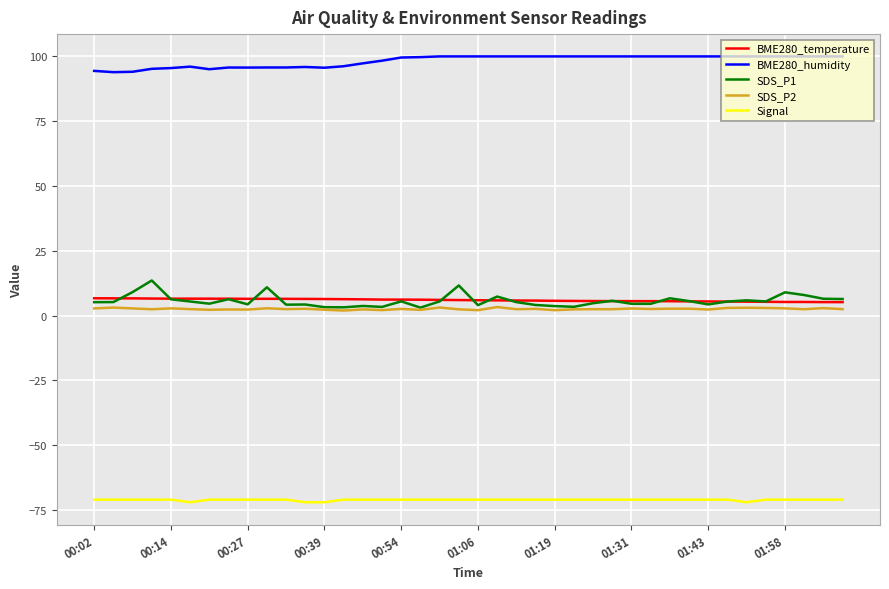

True or false: BME280_humidity and BME280_temperature cross at least once.

False